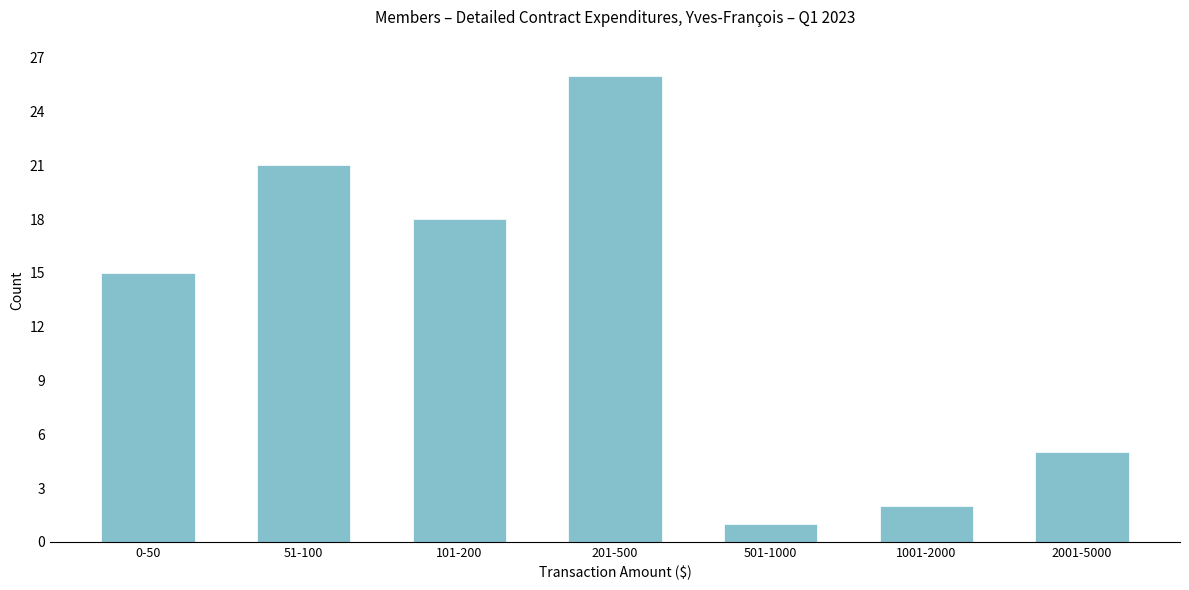

Reading left to right, what are all the values shown in this chart?

15	21	18	26	1	2	5